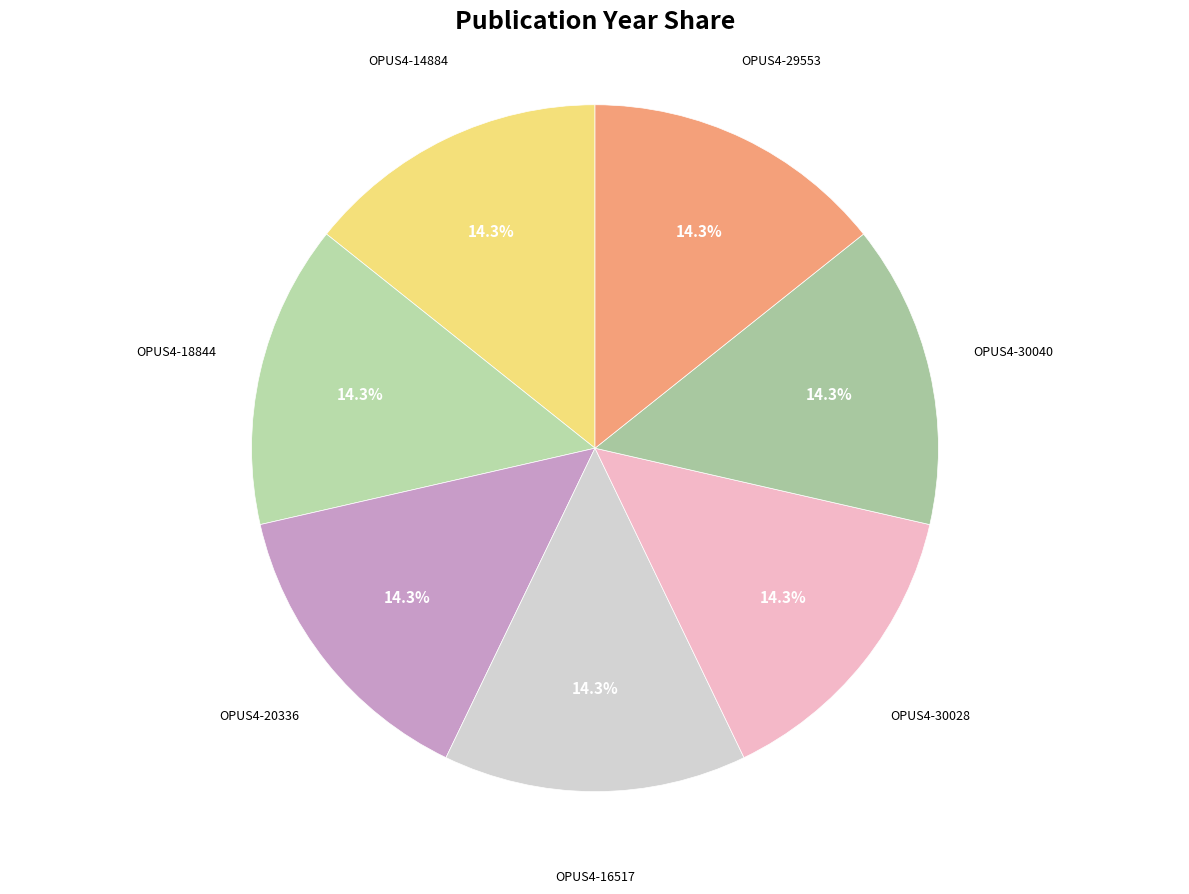

How many segments does this pie chart have?

7